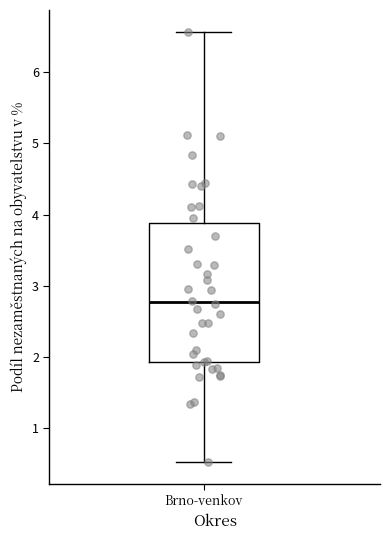

Transcribe this box plot: give where the median line is, the range the box spans, and where the two whiskers end, as read against the y-axis. The values are not printed on the chart, so give them approximately, as read against the axis.

median 2.8, box 1.9 to 3.9, whiskers 0.5 to 6.6